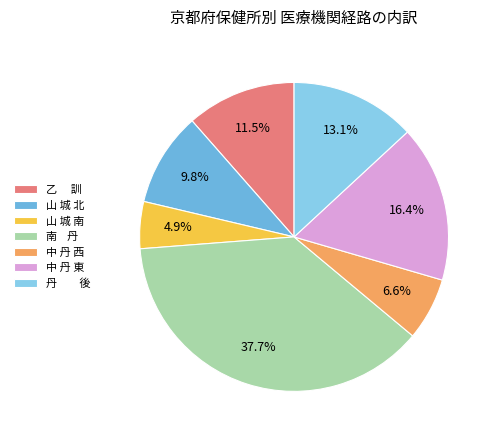

Is it true that 中 丹 東 is 9% of the pie?

False